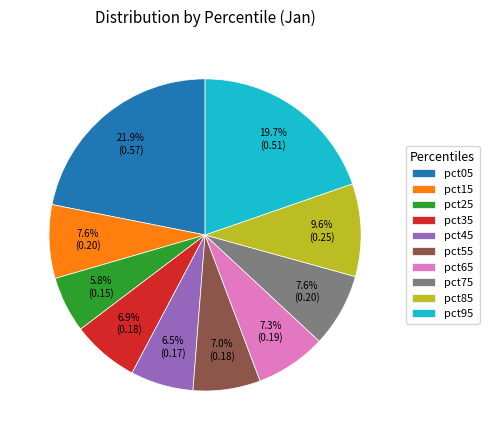

How many slices are in this pie chart?

10